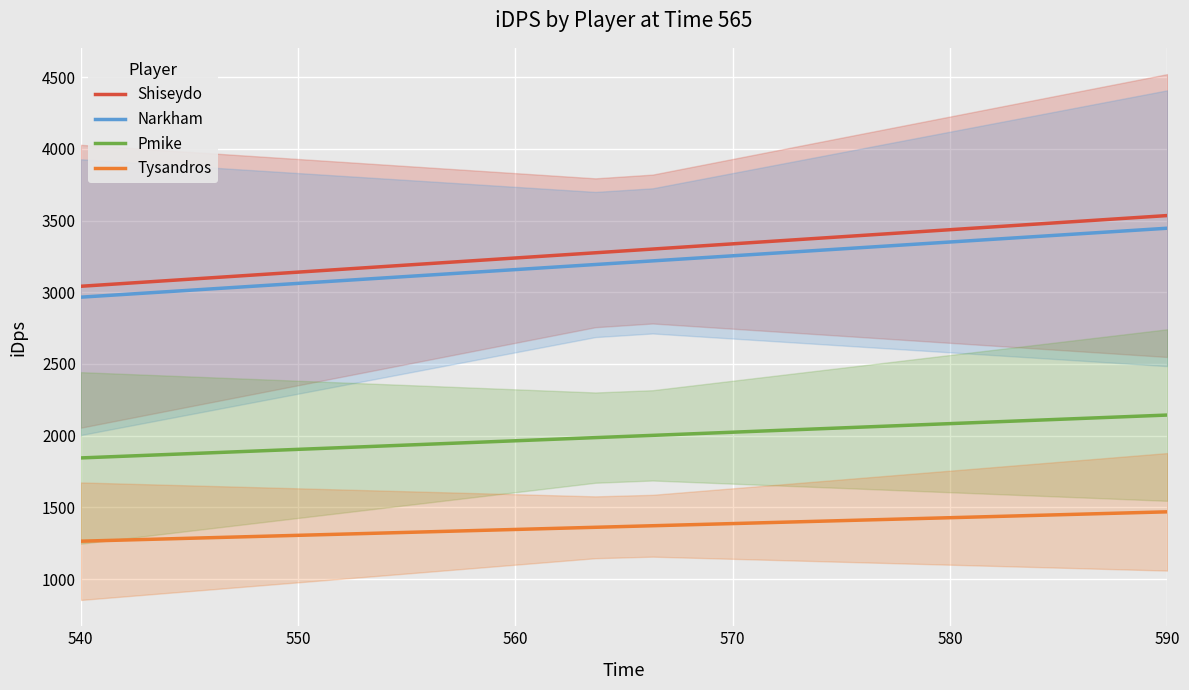

True or false: Pmike and Narkham intersect in this chart.

False